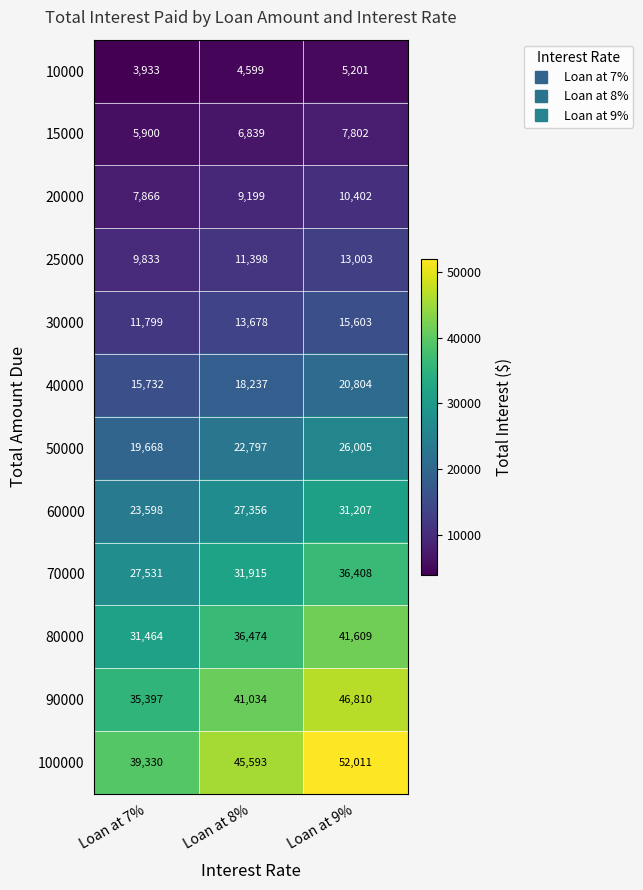

Which series has the largest total across all categories?

100000